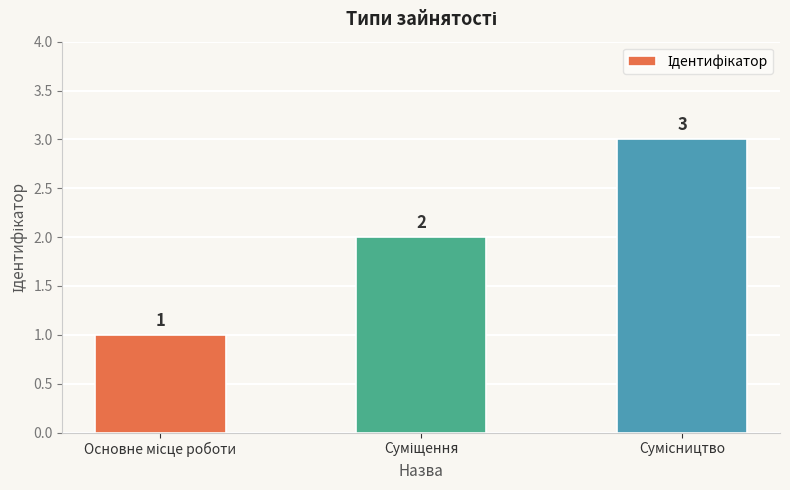

How many values are between 1 and 3?

3